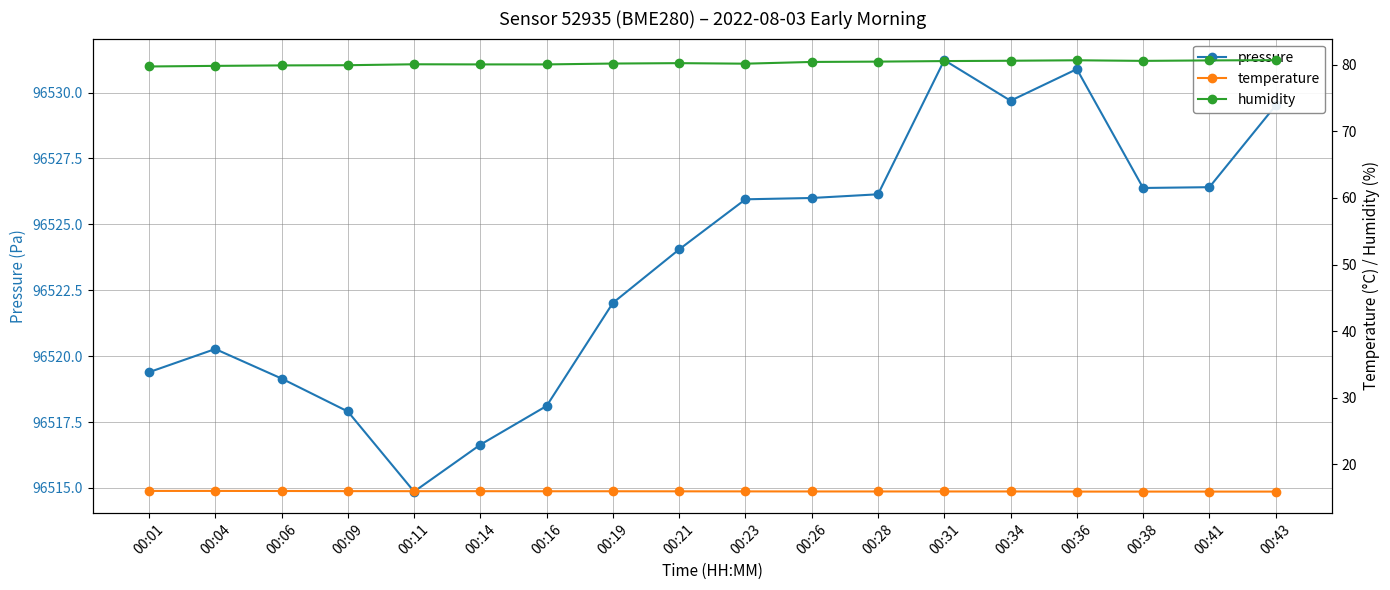

Reading left to right, extract all data points from this chart.

pressure: 96519.4	96520.3	96519.1	96517.9	96514.9	96516.6	96518.1	96522.0	96524.1	96525.9	96526.0	96526.1	96531.2	96529.7	96530.9	96526.4	96526.4	96529.5
temperature: 16.0	16.0	16.0	16.0	16.0	16.0	16.0	16.0	16.0	15.9	15.9	15.9	15.9	15.9	15.9	15.9	15.9	15.9
humidity: 79.7	79.8	79.9	79.9	80.1	80.0	80.0	80.2	80.2	80.2	80.4	80.5	80.5	80.6	80.7	80.6	80.6	80.7